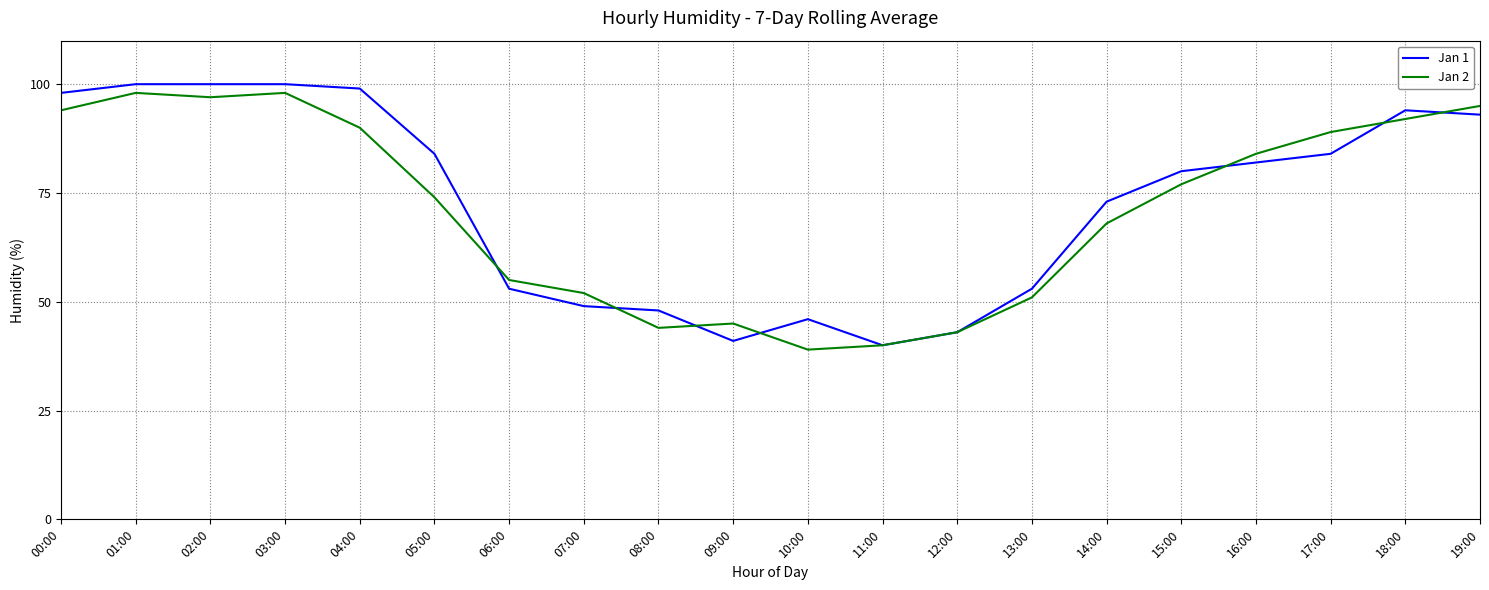

What is the total value across all series at 17:00?

173